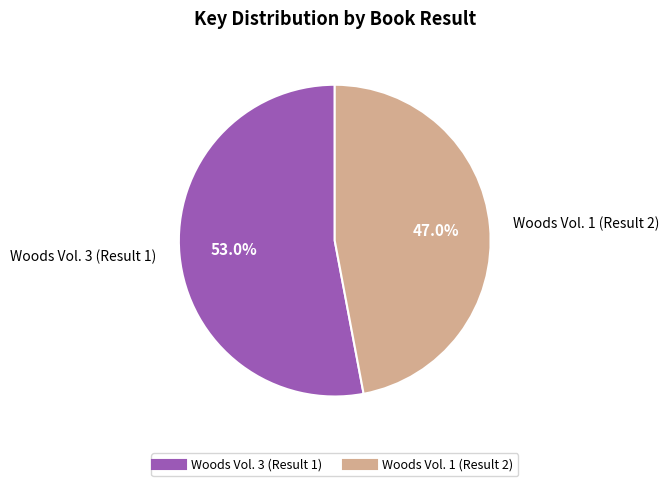

What is the smallest slice in the pie chart?

Woods Vol. 1 (Result 2)